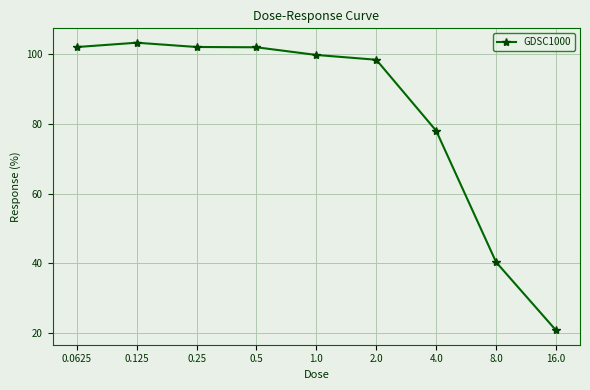

Reading left to right, what are all the values shown in this chart?

102.0	103.3	102.0	102.0	99.8	98.4	78.0	40.3	20.8